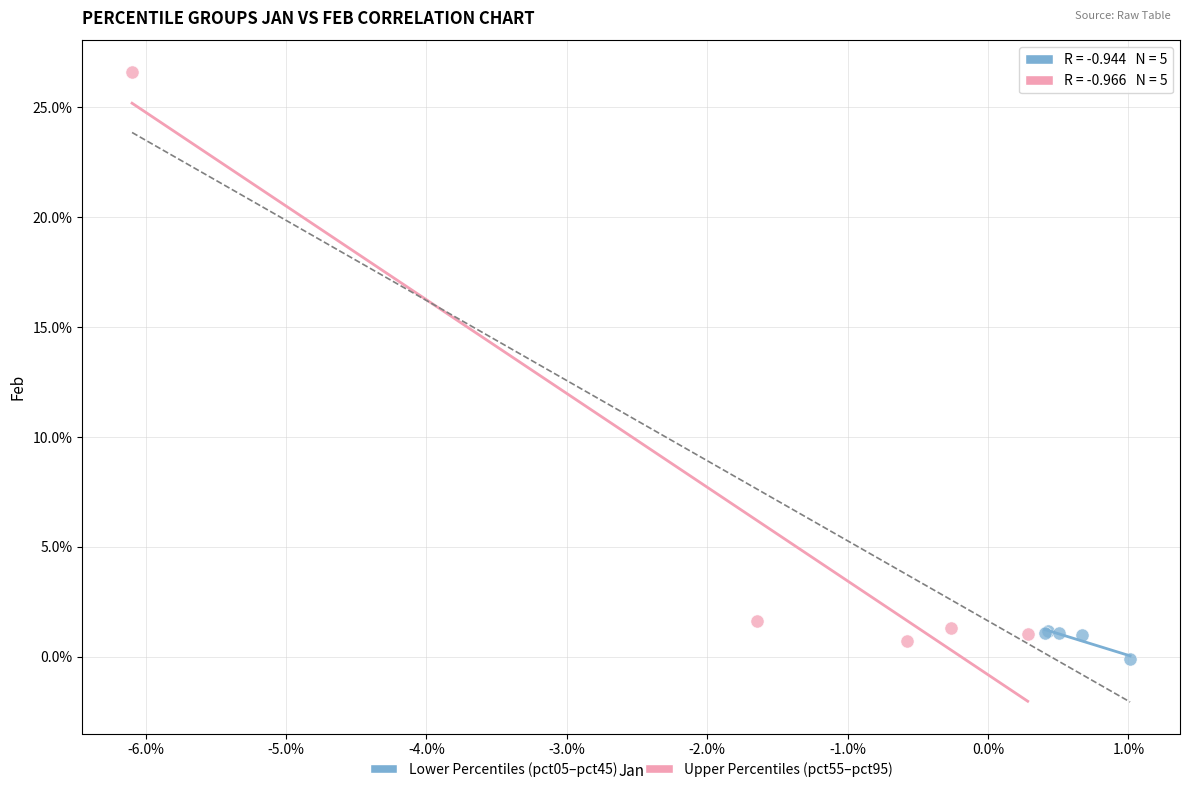

Which series reaches the maximum Y coordinate?

Upper Percentiles (pct55–pct95)